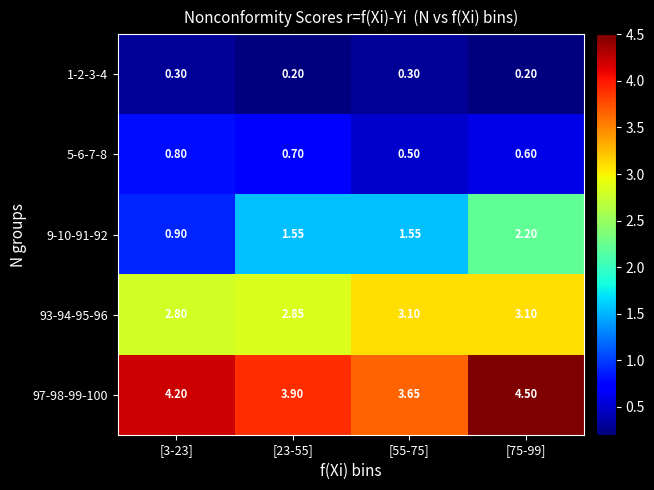

Which series has the largest range (max minus min)?

9-10-91-92